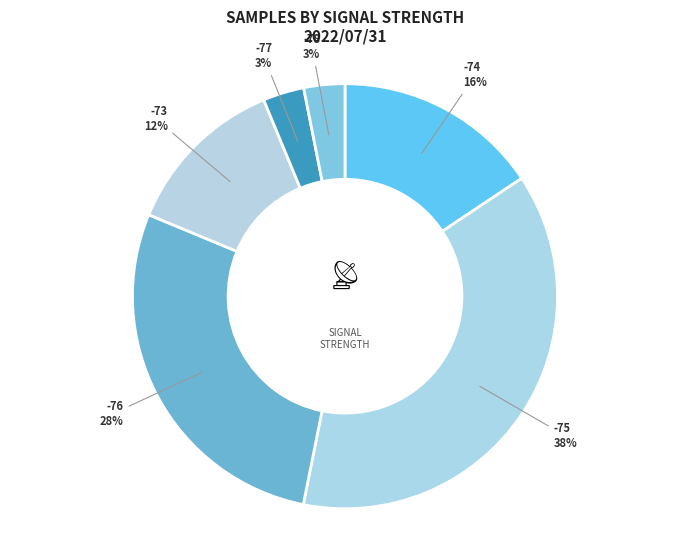

Approximately how many times larger is the value at -75 compared to -74?

2.4